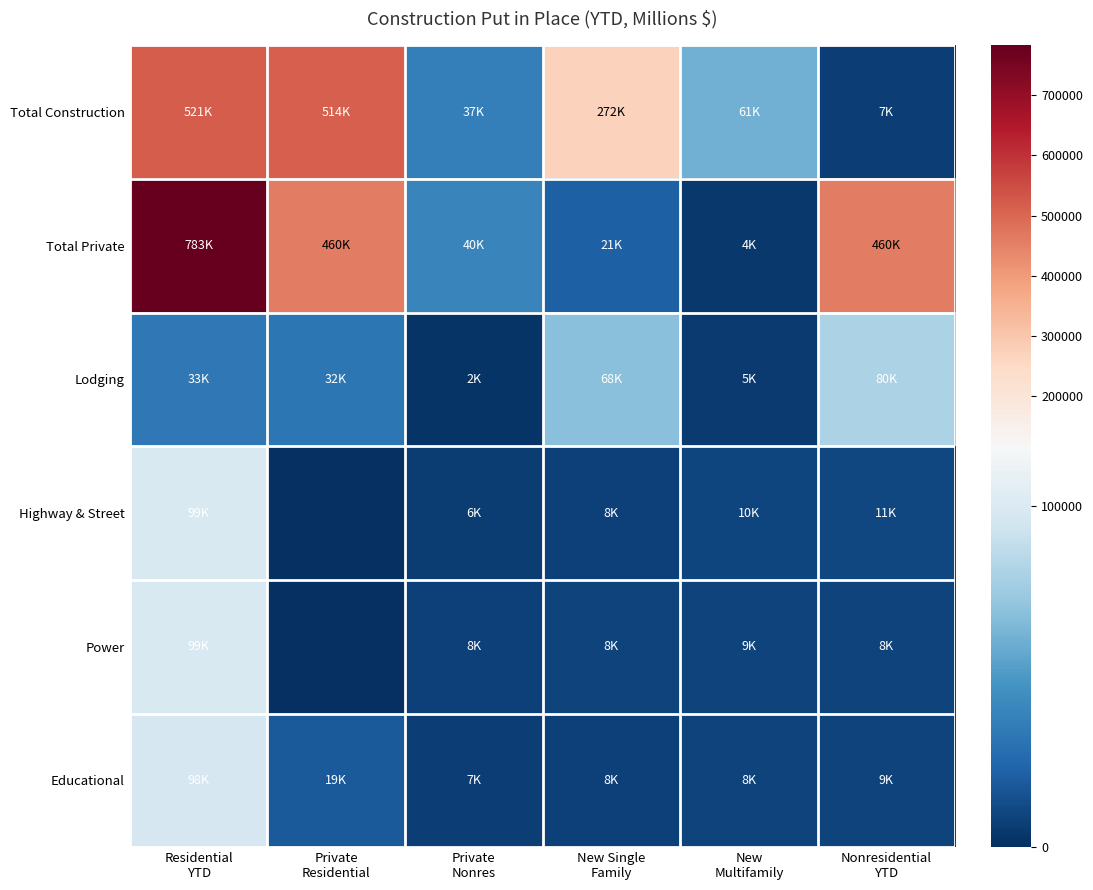

Reading left to right, extract all data points from this chart.

Total Construction: Residential
YTD=520869	Private
Residential=514324	Private
Nonres=37385	New Single
Family=272155	New
Multifamily=61355	Nonresidential
YTD=6545
Total Private: Residential
YTD=782600	Private
Residential=460386	Private
Nonres=39546	New Single
Family=21464	New
Multifamily=4493	Nonresidential
YTD=460386
Lodging: Residential
YTD=33407	Private
Residential=32349	Private
Nonres=2395	New Single
Family=68485	New
Multifamily=5498	Nonresidential
YTD=80329
Highway & Street: Residential
YTD=99184	Private
Residential=0	Private
Nonres=5690	New Single
Family=8038	New
Multifamily=9994	Nonresidential
YTD=10841
Power: Residential
YTD=99372	Private
Residential=0	Private
Nonres=8158	New Single
Family=8433	New
Multifamily=8524	Nonresidential
YTD=8347
Educational: Residential
YTD=98014	Private
Residential=19022	Private
Nonres=6974	New Single
Family=7656	New
Multifamily=8490	Nonresidential
YTD=9024